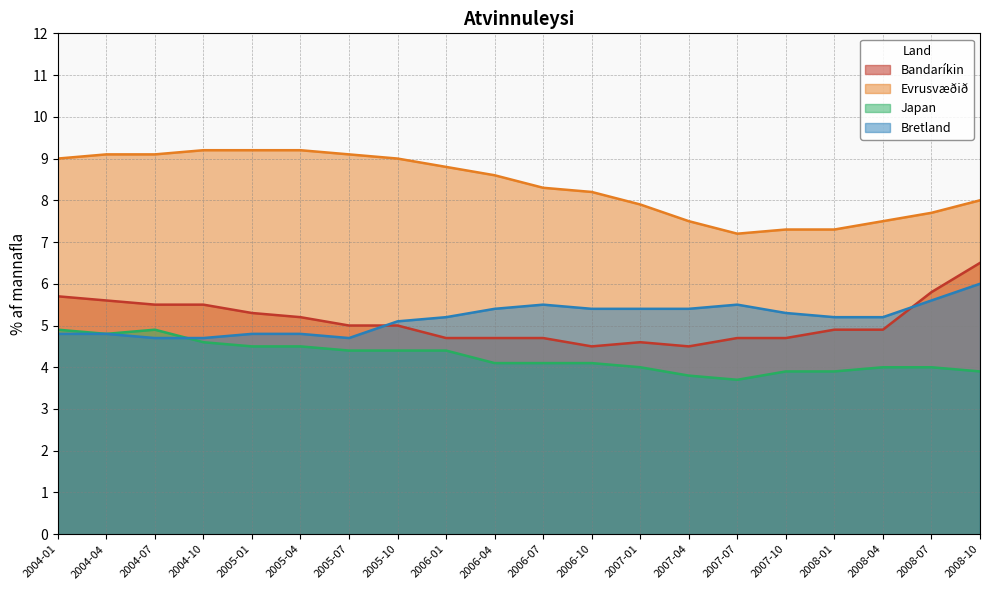

What is the sum of the Bretland values at 2008-10 and 2004-04?

10.8